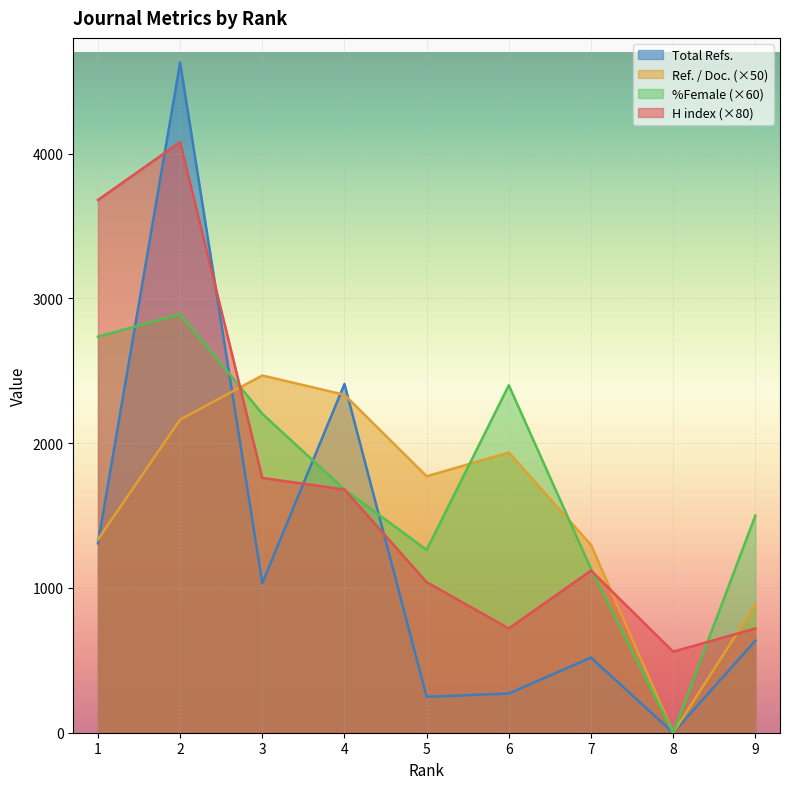

Reading left to right, list all the values displayed in this chart.

H index: 3680.0	4080.0	1760.0	1680.0	1040.0	720.0	1120.0	560.0	720.0
Total Refs.: 1308.0	4629.0	1033.0	2409.0	248.0	271.0	519.0	0.0	636.0
Ref. / Doc.: 1334.5	2163.0	2468.0	2334.5	1771.5	1935.5	1297.5	0.0	883.5
%Female: 2736.0	2890.8	2203.2	1680.6	1263.0	2400.0	1132.2	0.0	1500.0